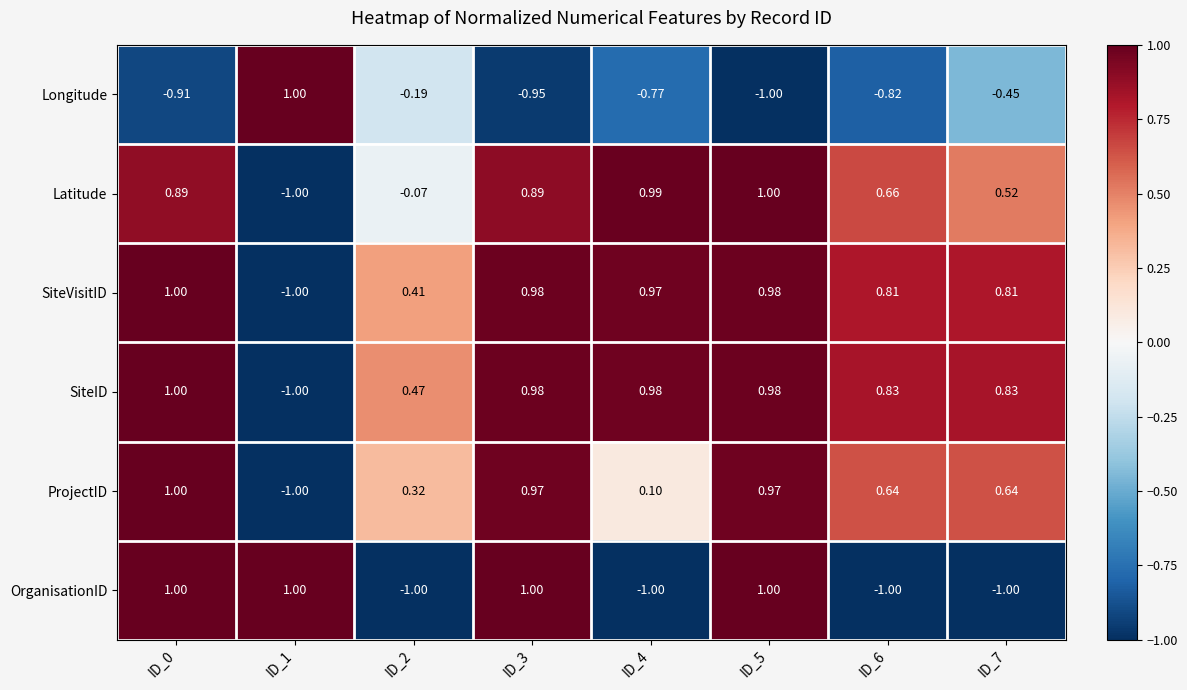

Which series has the largest total across all categories?

SiteID